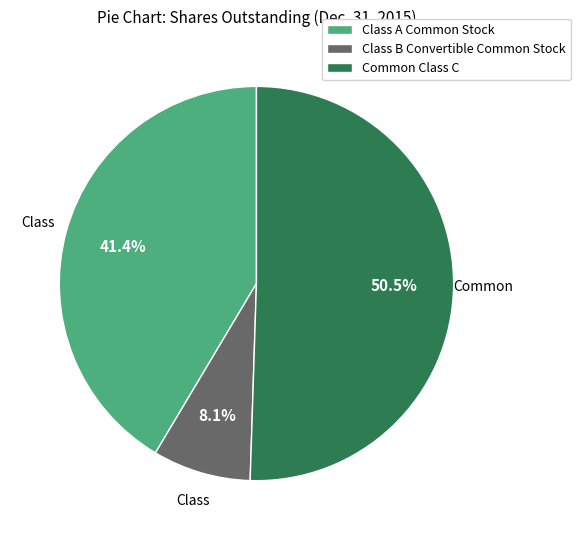

What percentage is the Class A Common Stock slice, to the nearest percent?

41%